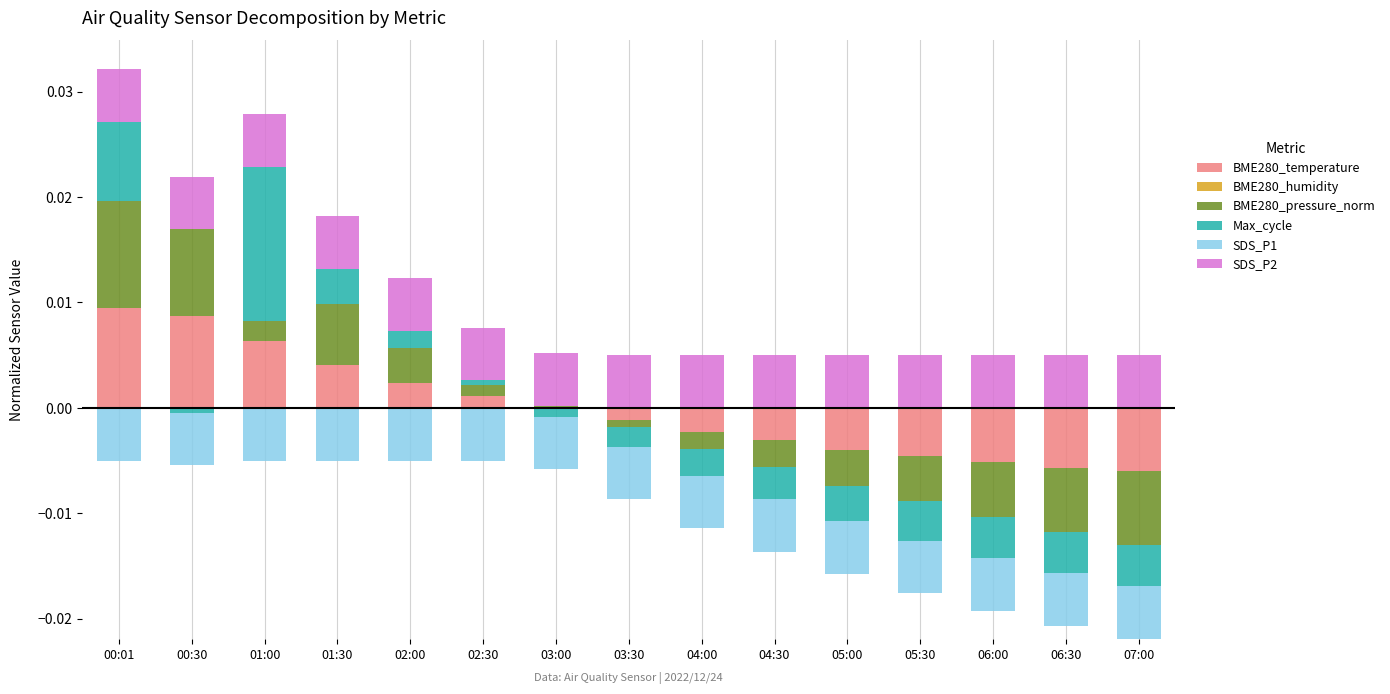

The Max_cycle series shows 0.0 at 03:30. True or false?

True